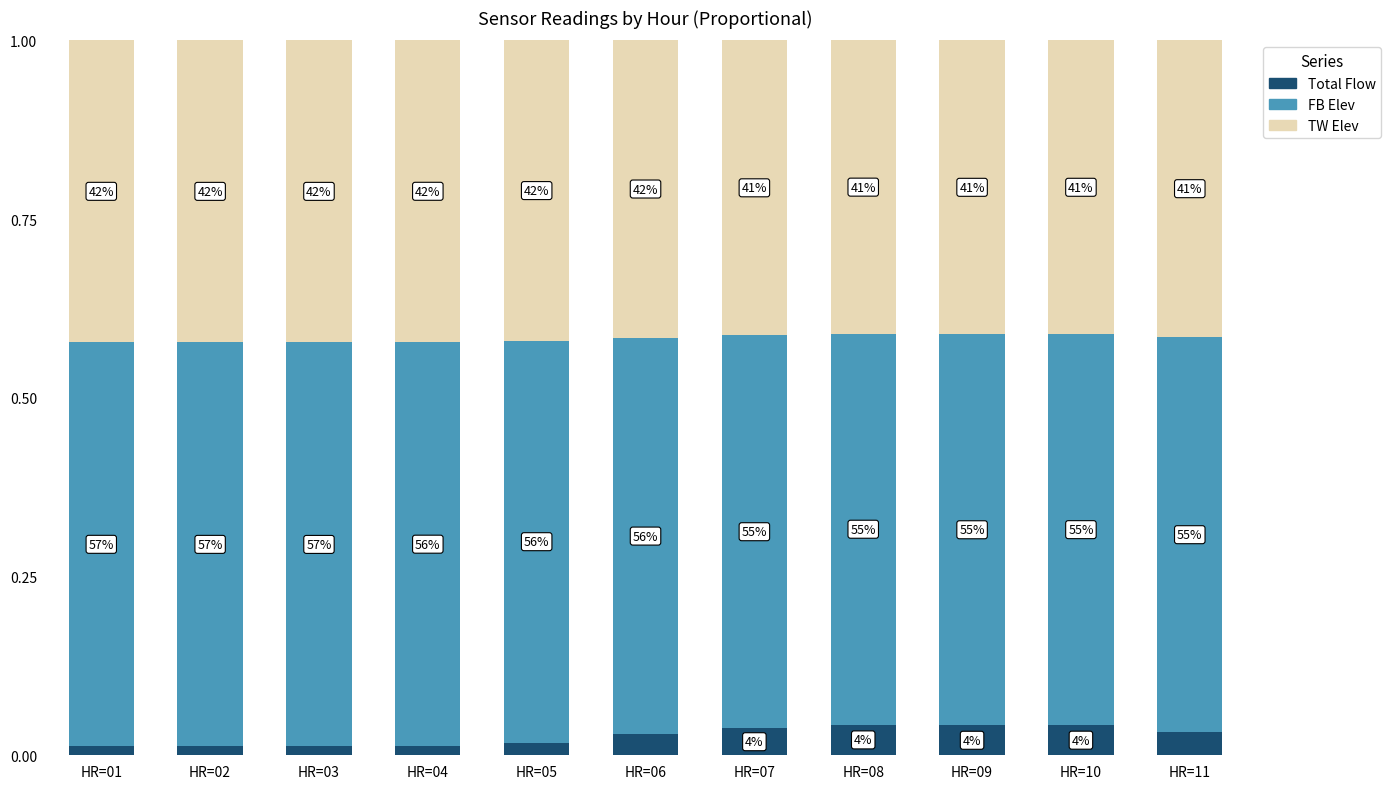

The value of TOTAL FLOW (KCFS) at HR=01 is 0.0. True or false?

False